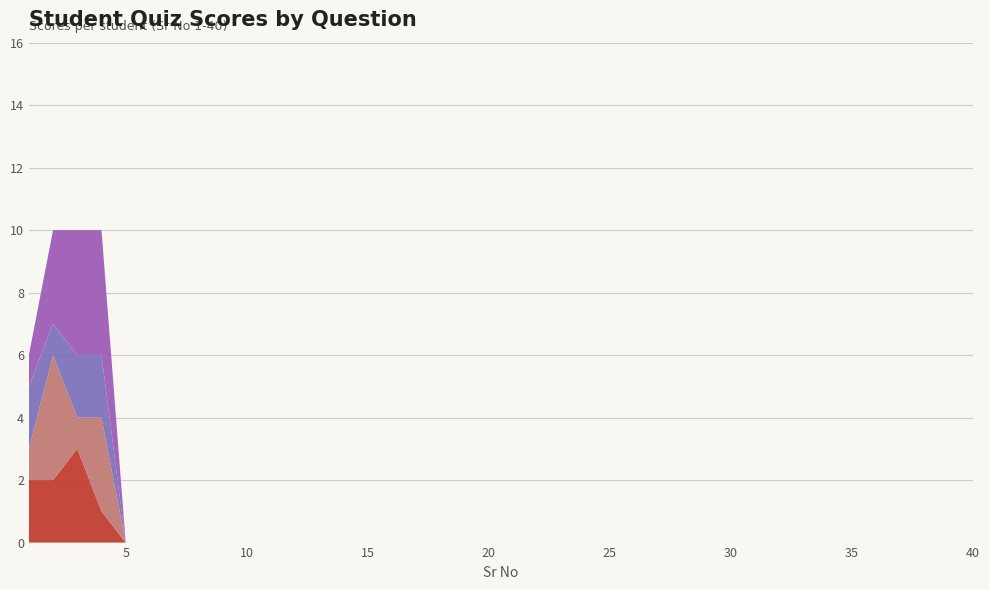

Reading left to right, extract all data points from this chart.

Q1: 2	2	3	1	0	0	0	0	0	0	0	0	0	0	0	0	0	0	0	0	0	0	0	0	0	0	0	0	0	0	0	0	0	0	0	0	0	0	0	0
Q2: 1	4	1	3	0	0	0	0	0	0	0	0	0	0	0	0	0	0	0	0	0	0	0	0	0	0	0	0	0	0	0	0	0	0	0	0	0	0	0	0
Q3: 2	1	2	2	0	0	0	0	0	0	0	0	0	0	0	0	0	0	0	0	0	0	0	0	0	0	0	0	0	0	0	0	0	0	0	0	0	0	0	0
Q4: 1	3	4	4	0	0	0	0	0	0	0	0	0	0	0	0	0	0	0	0	0	0	0	0	0	0	0	0	0	0	0	0	0	0	0	0	0	0	0	0